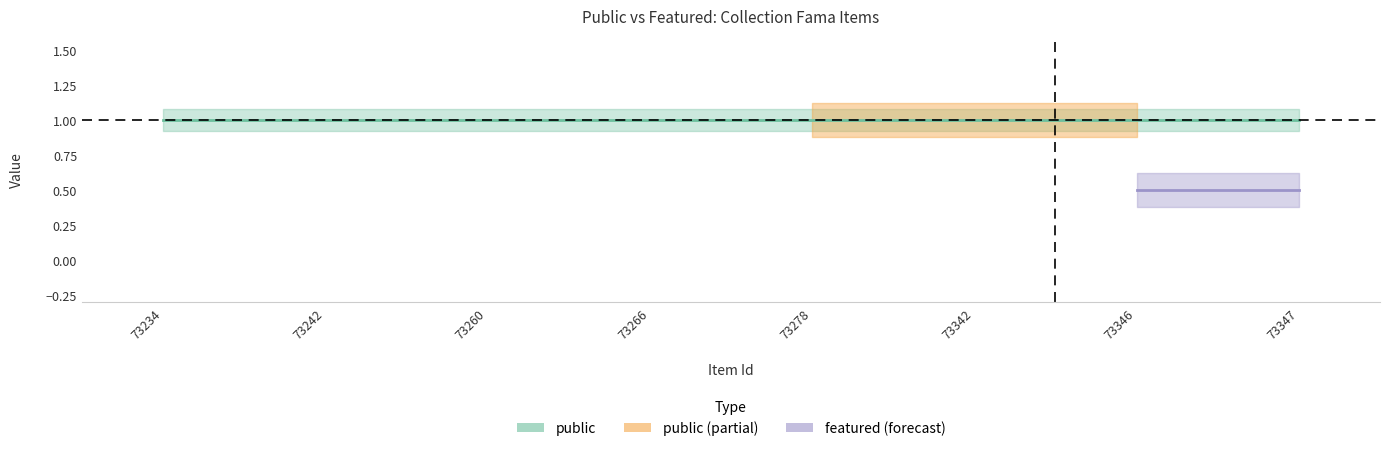

True or false: featured and public intersect in this chart.

False